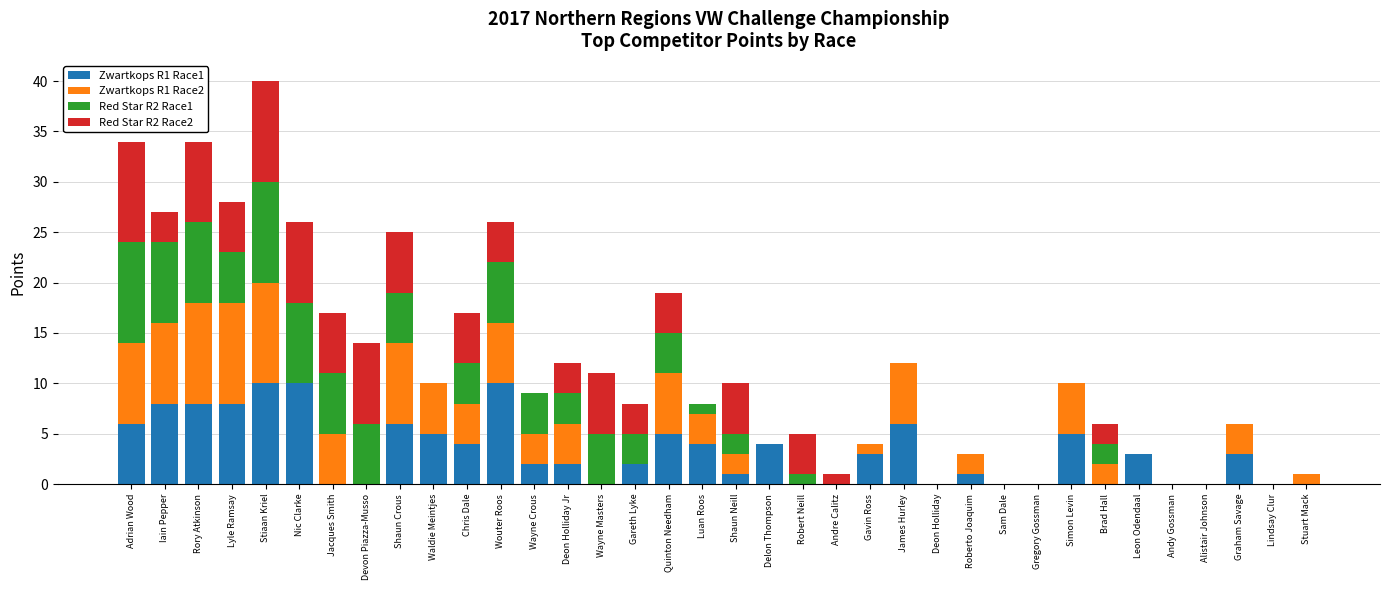

At which category is the sum across all series the highest?

Stiaan Kriel